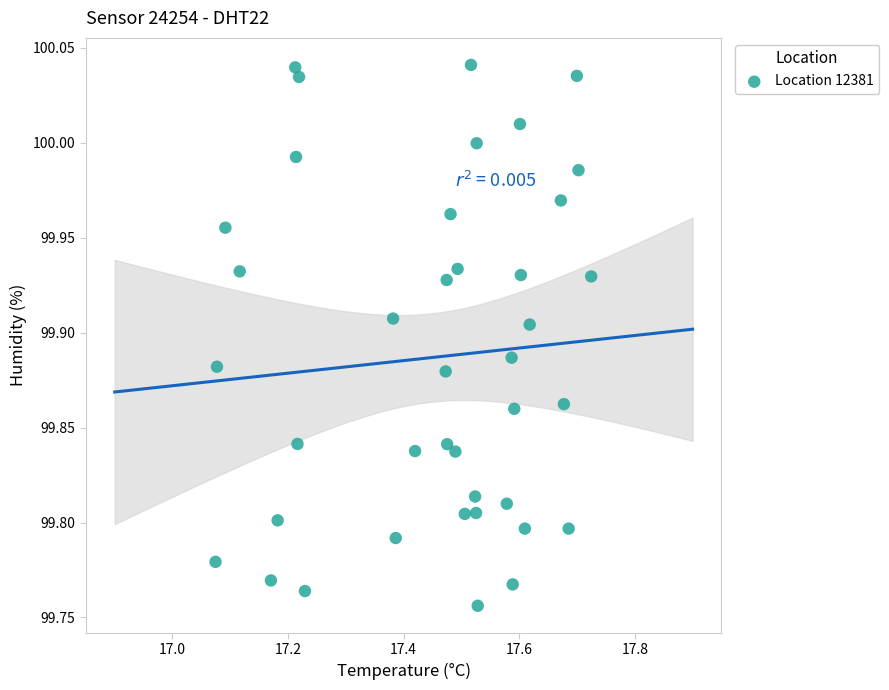

What is the range of X values (max minus min)?

0.7